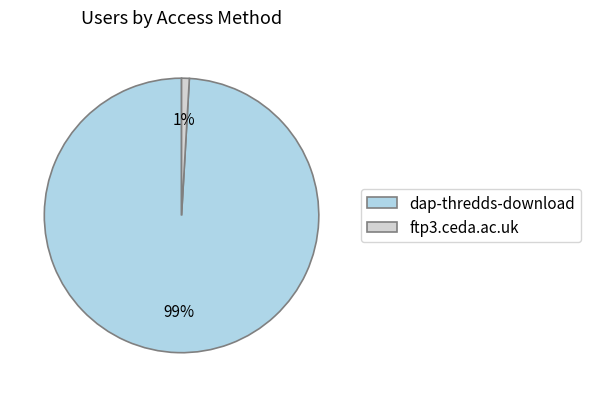

Rank the categories by value from highest to lowest.

dap-thredds-download, ftp3.ceda.ac.uk